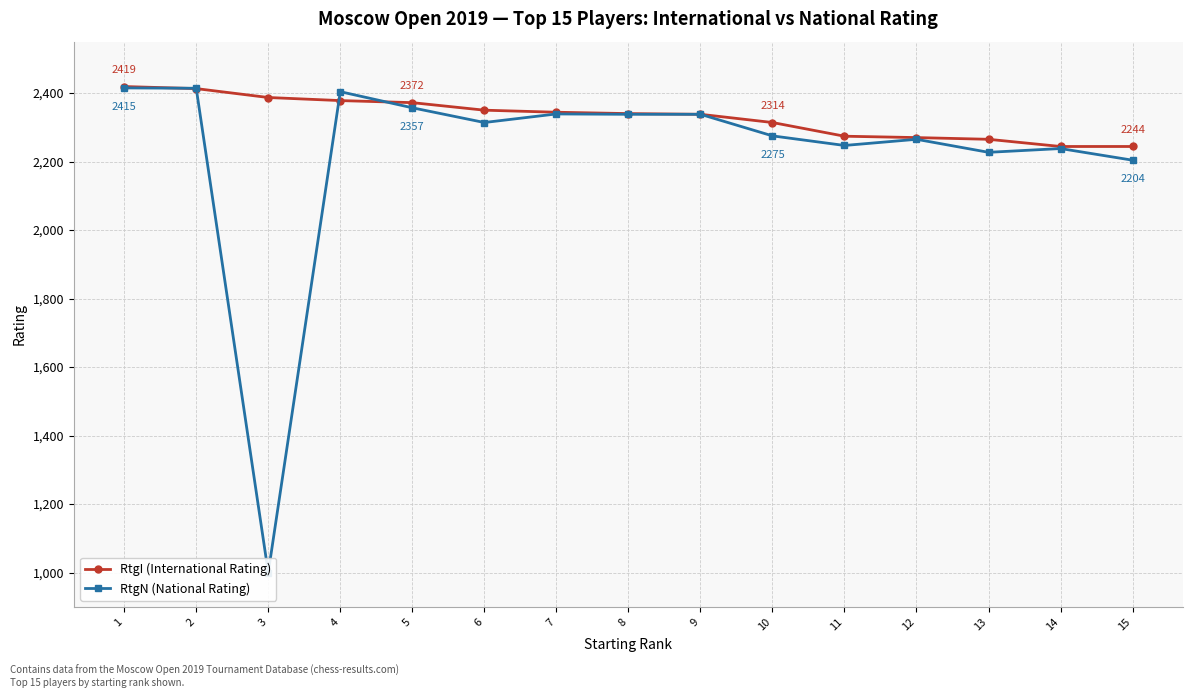

How many lines are shown in the chart?

2